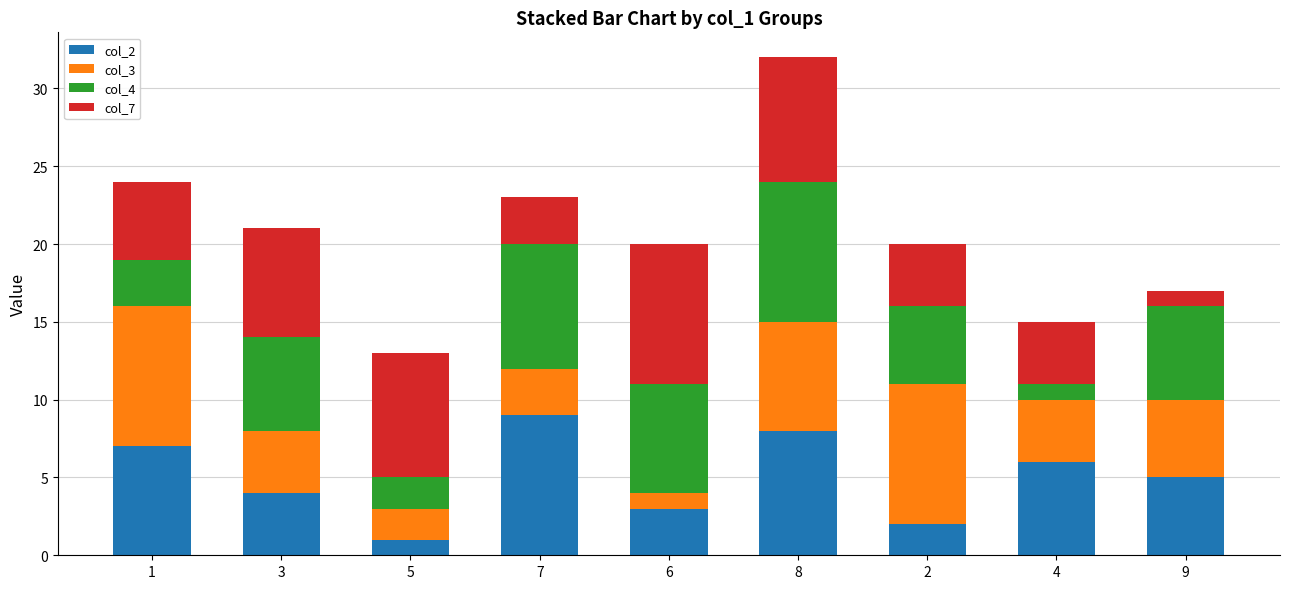

At which category is the sum across all series the highest?

8